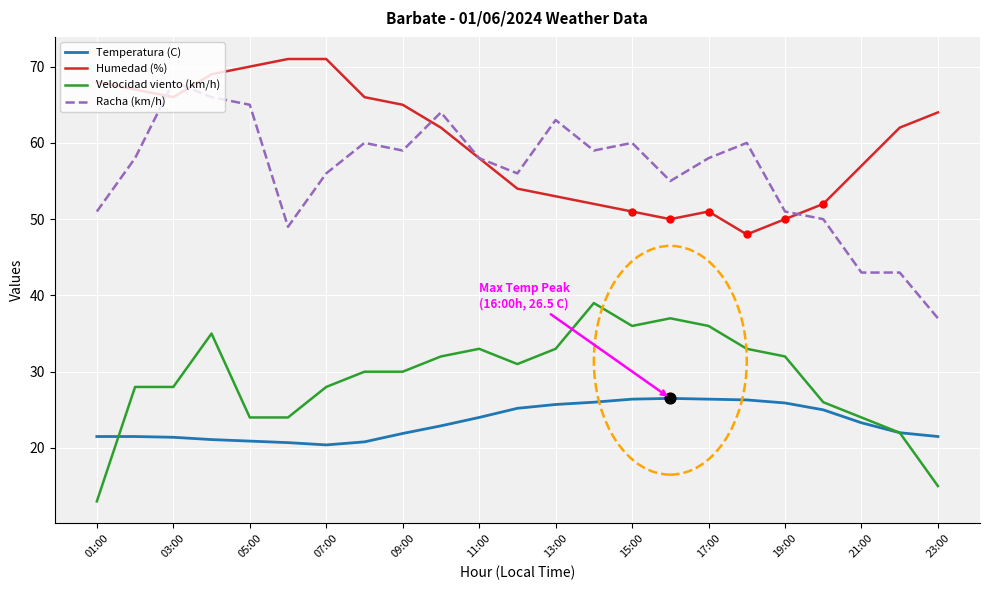

Which series has the largest total across all categories?

Humedad (%)